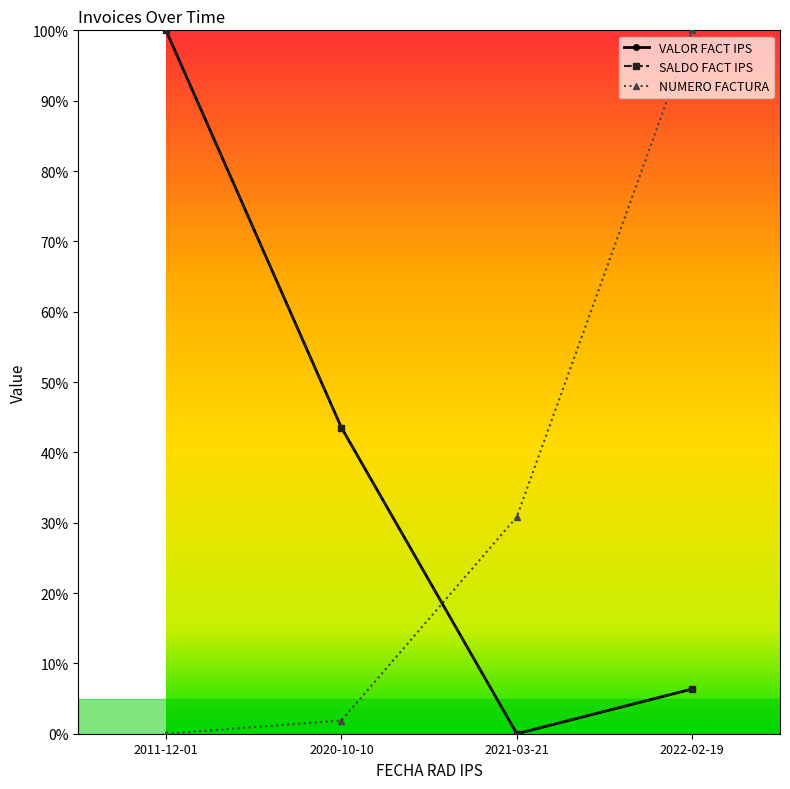

Reading left to right, transcribe all the data shown in this chart.

VALOR FACT IPS: 2011-12-01=1.0	2020-10-10=0.4	2021-03-21=0.0	2022-02-19=0.1
SALDO FACT IPS: 2011-12-01=1.0	2020-10-10=0.4	2021-03-21=0.0	2022-02-19=0.1
NUMERO FACTURA: 2011-12-01=0.0	2020-10-10=0.0	2021-03-21=0.3	2022-02-19=1.0